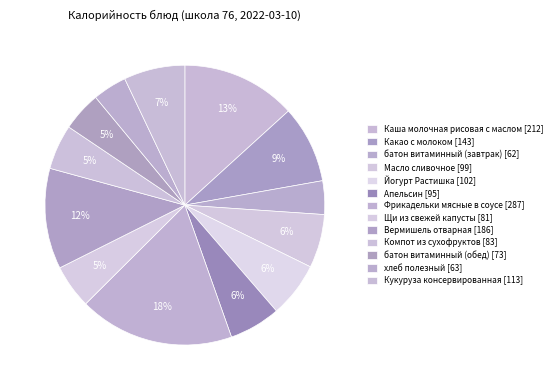

How many segments does this pie chart have?

13